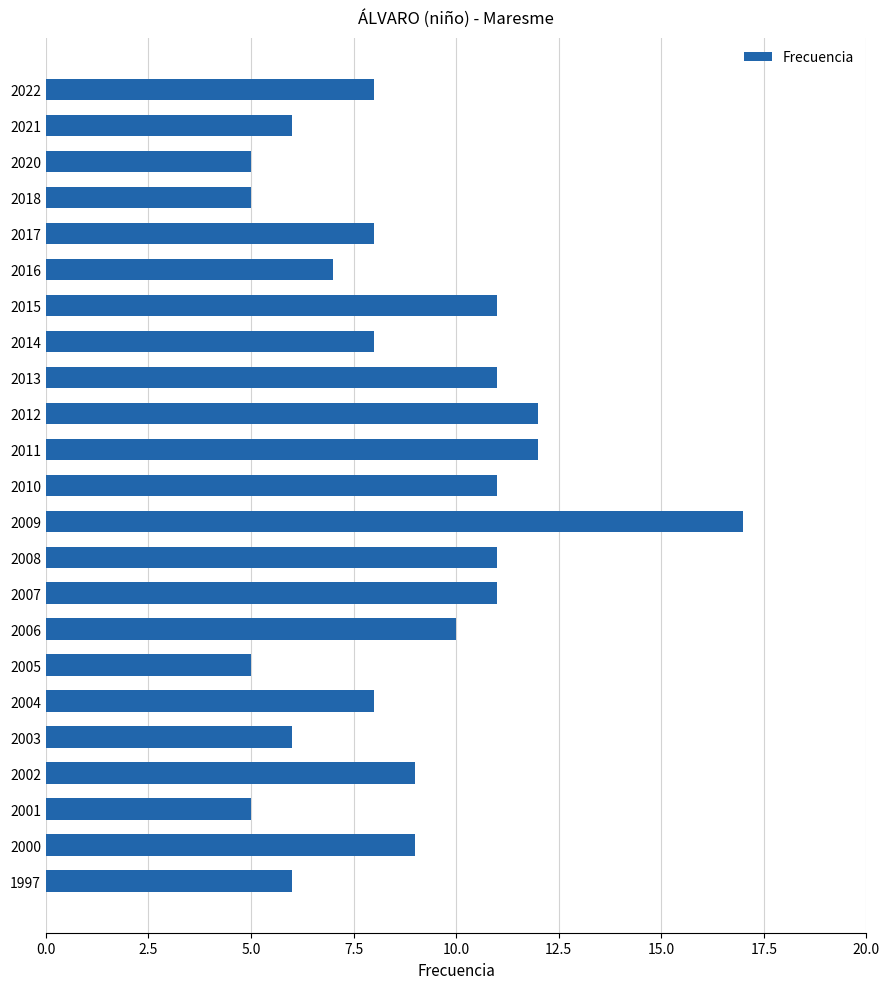

What is the change in value from 2001 to 1997?

+1